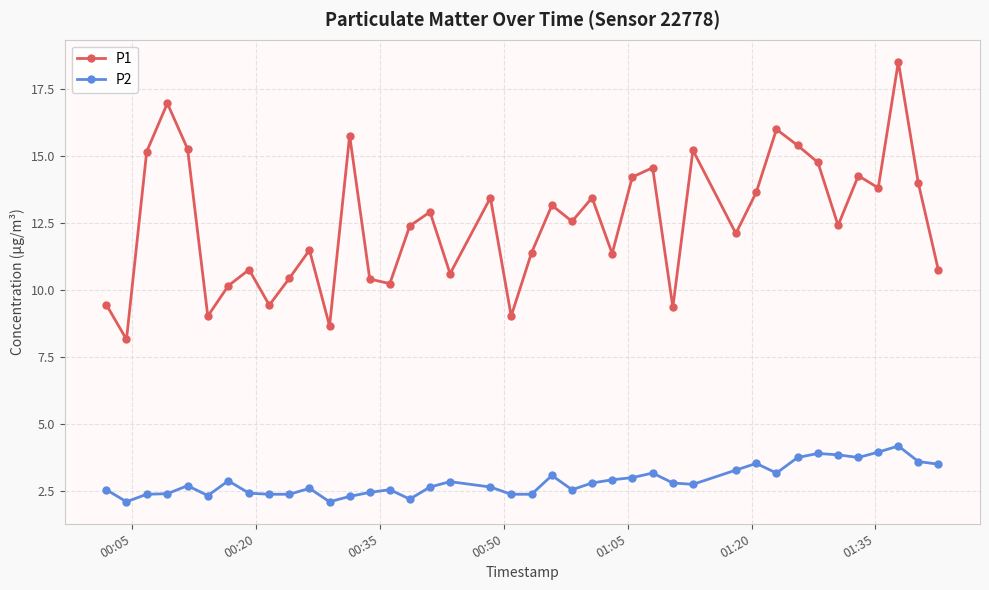

What is the smallest value displayed?

2.1